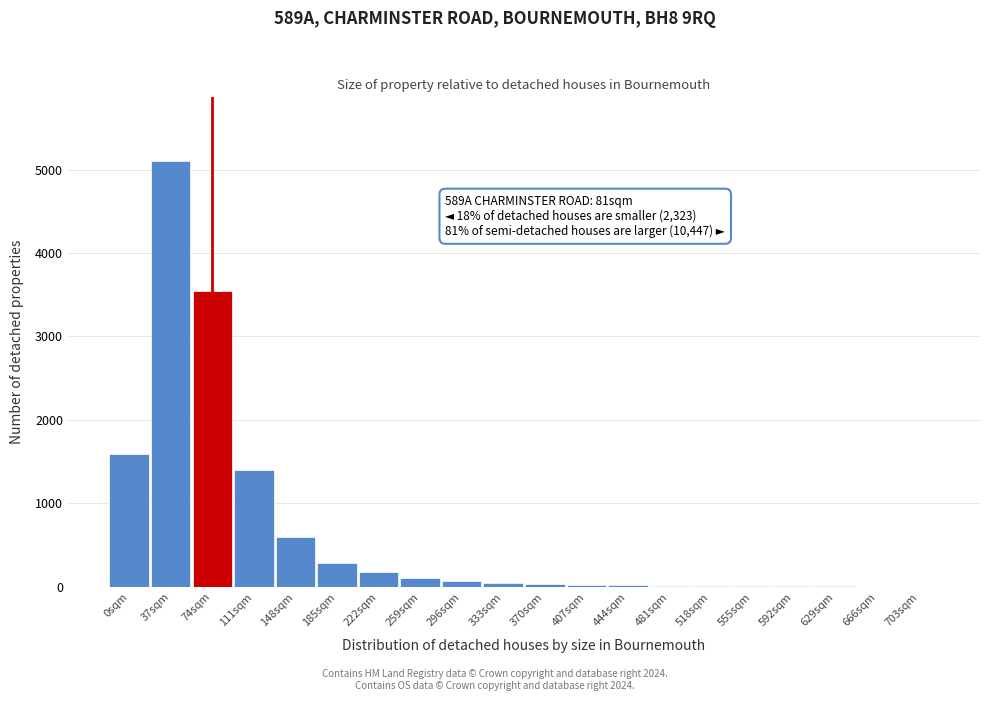

What is the sum of all values?

13072